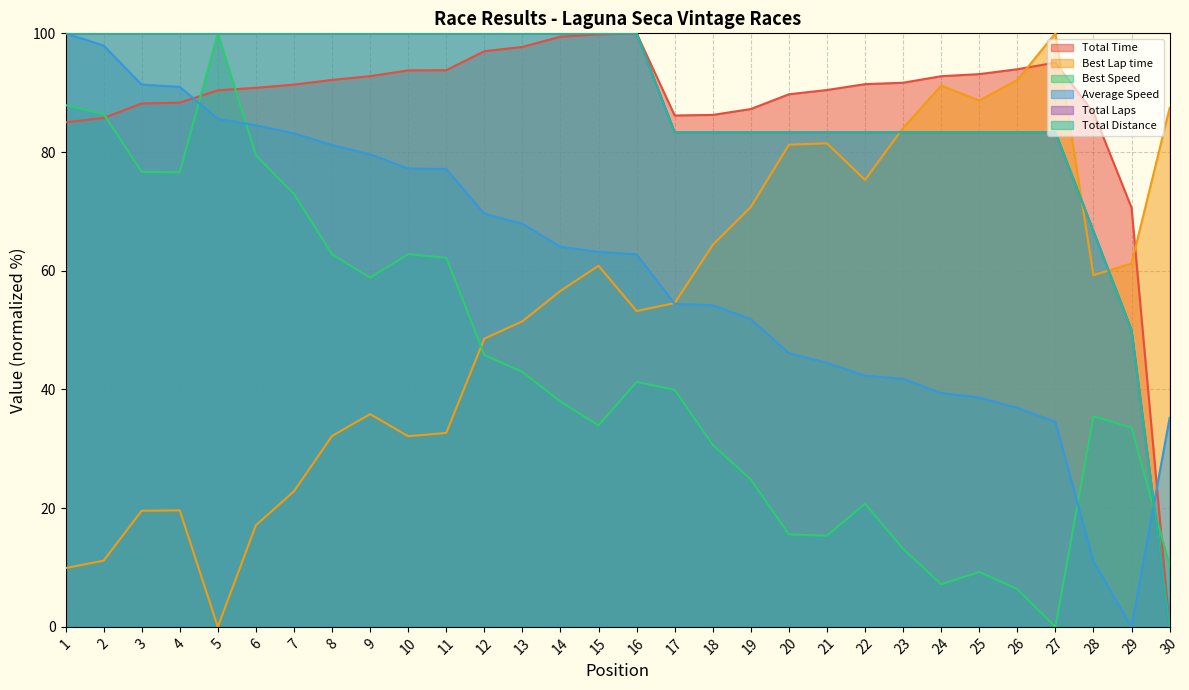

At how many categories does at least one series exceed 59?

30